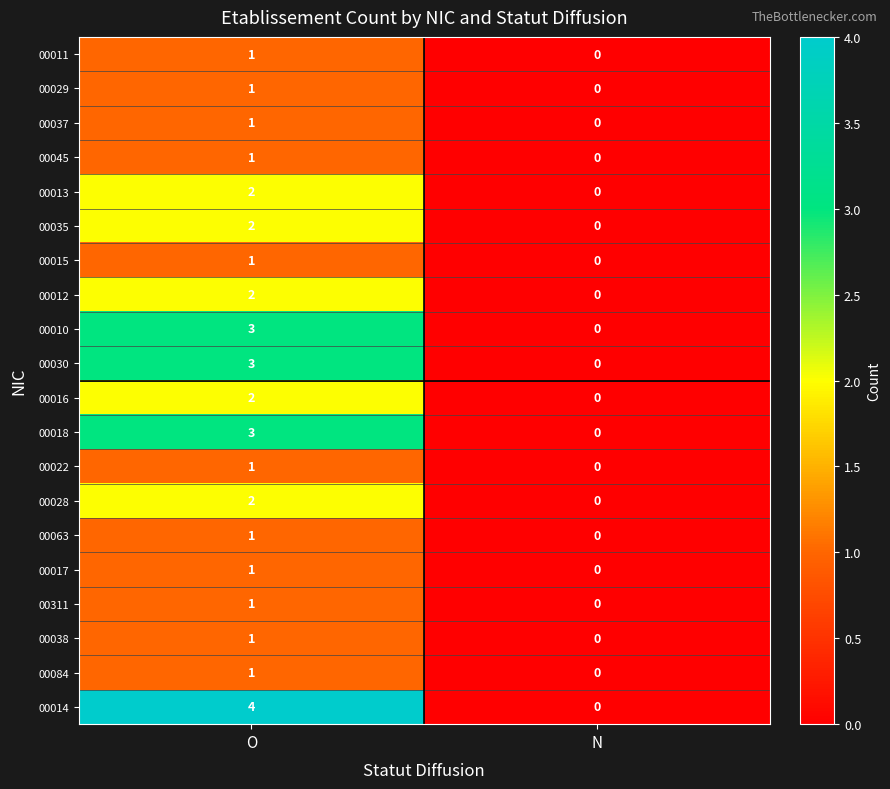

At which category is the sum across all series the highest?

O